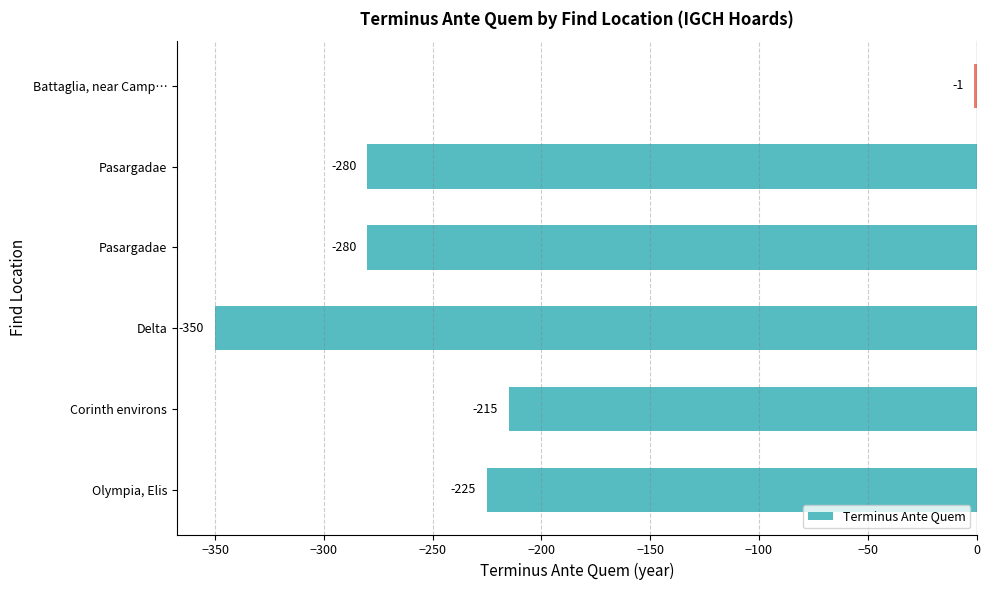

Count the number of categories in the chart.

6